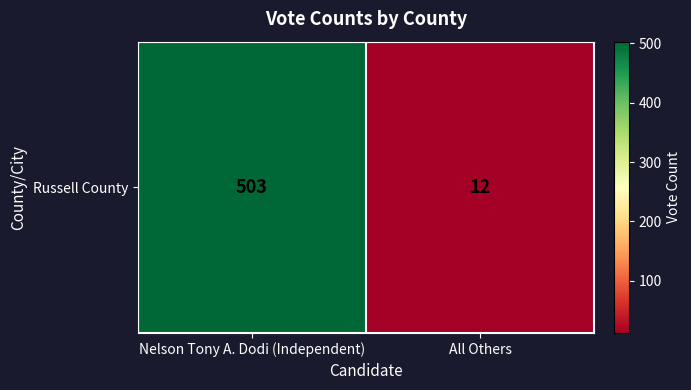

What is the average value?

258